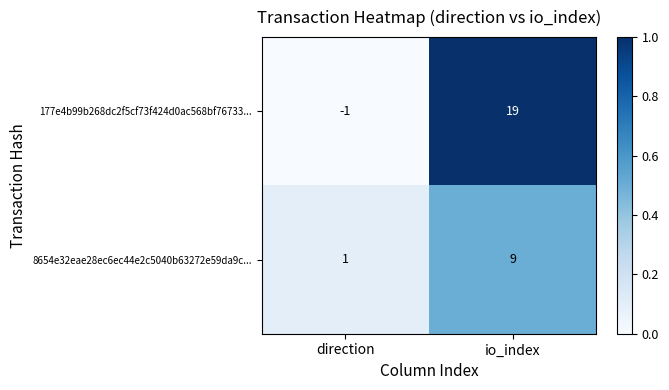

At how many categories does at least one series exceed 0?

2